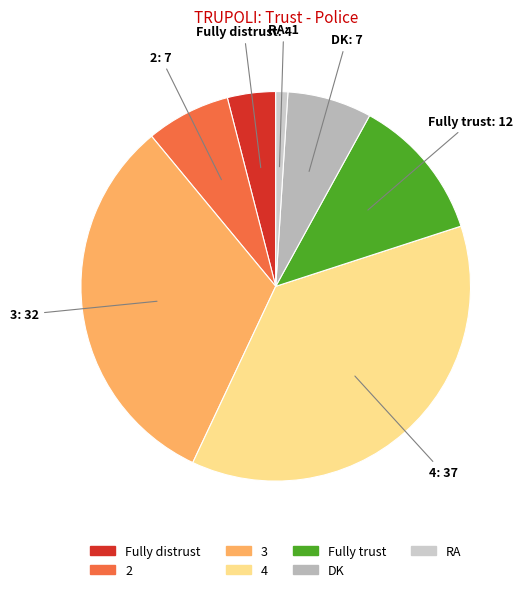

Does any single category account for the majority?

No